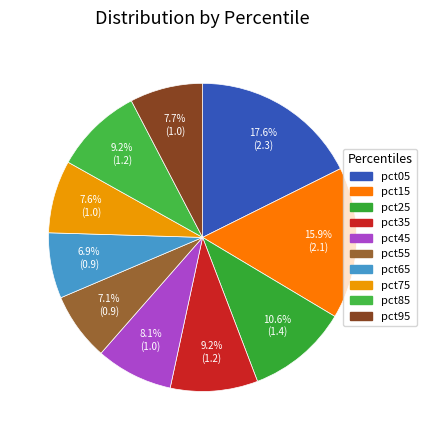

Rank the categories by value from highest to lowest.

pct05, pct15, pct25, pct85, pct35, pct45, pct95, pct75, pct55, pct65